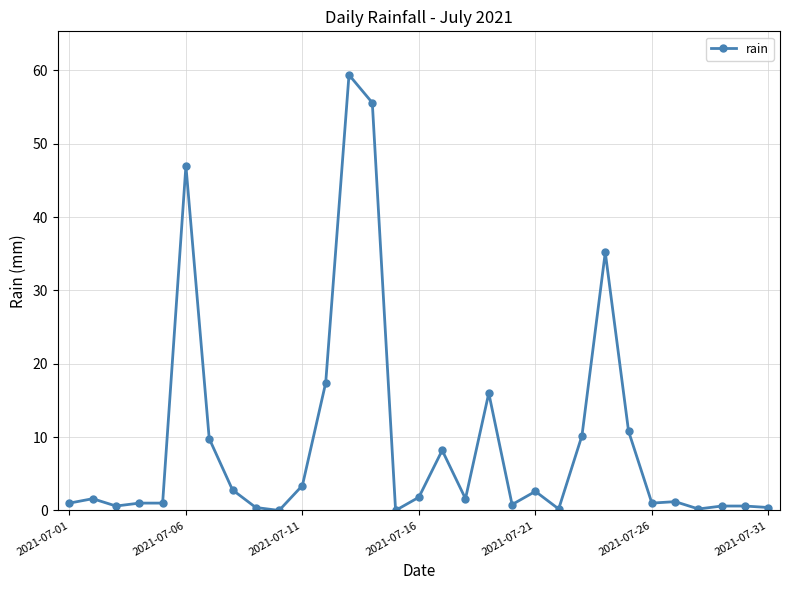

What is the maximum value shown in the chart?

59.4